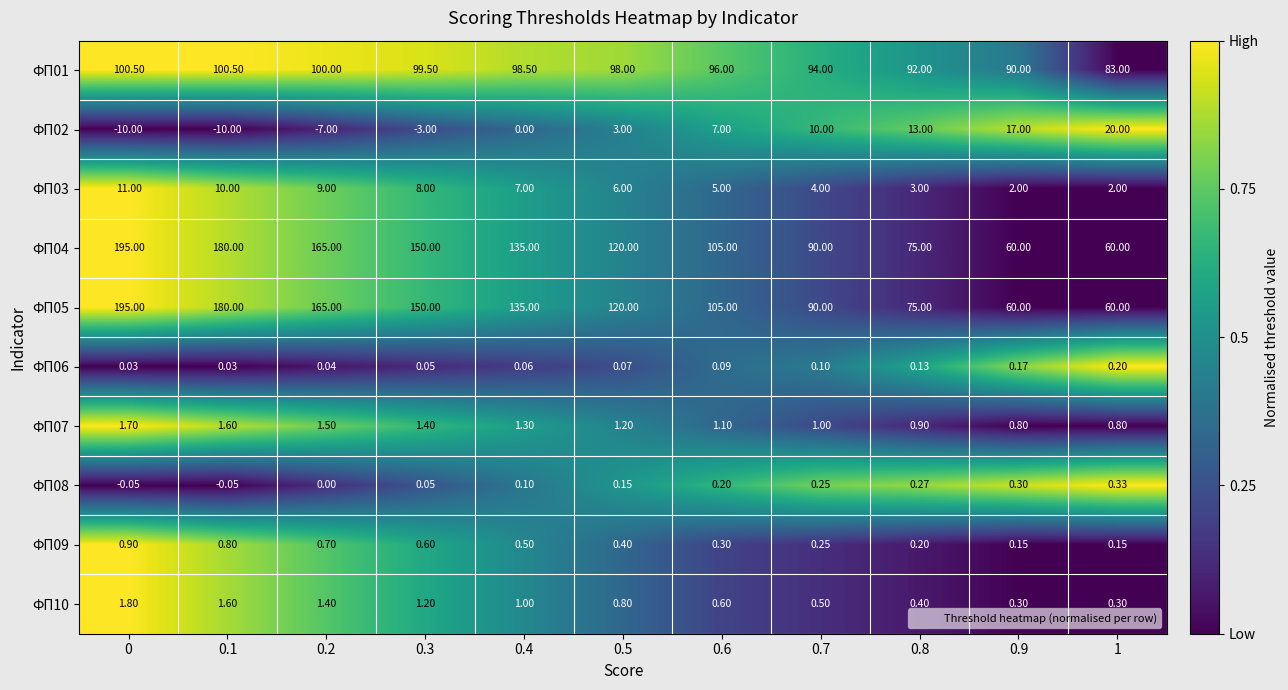

Is the value of ФП06 at 0.1 greater than the value of ФП01 at 0.5?

No